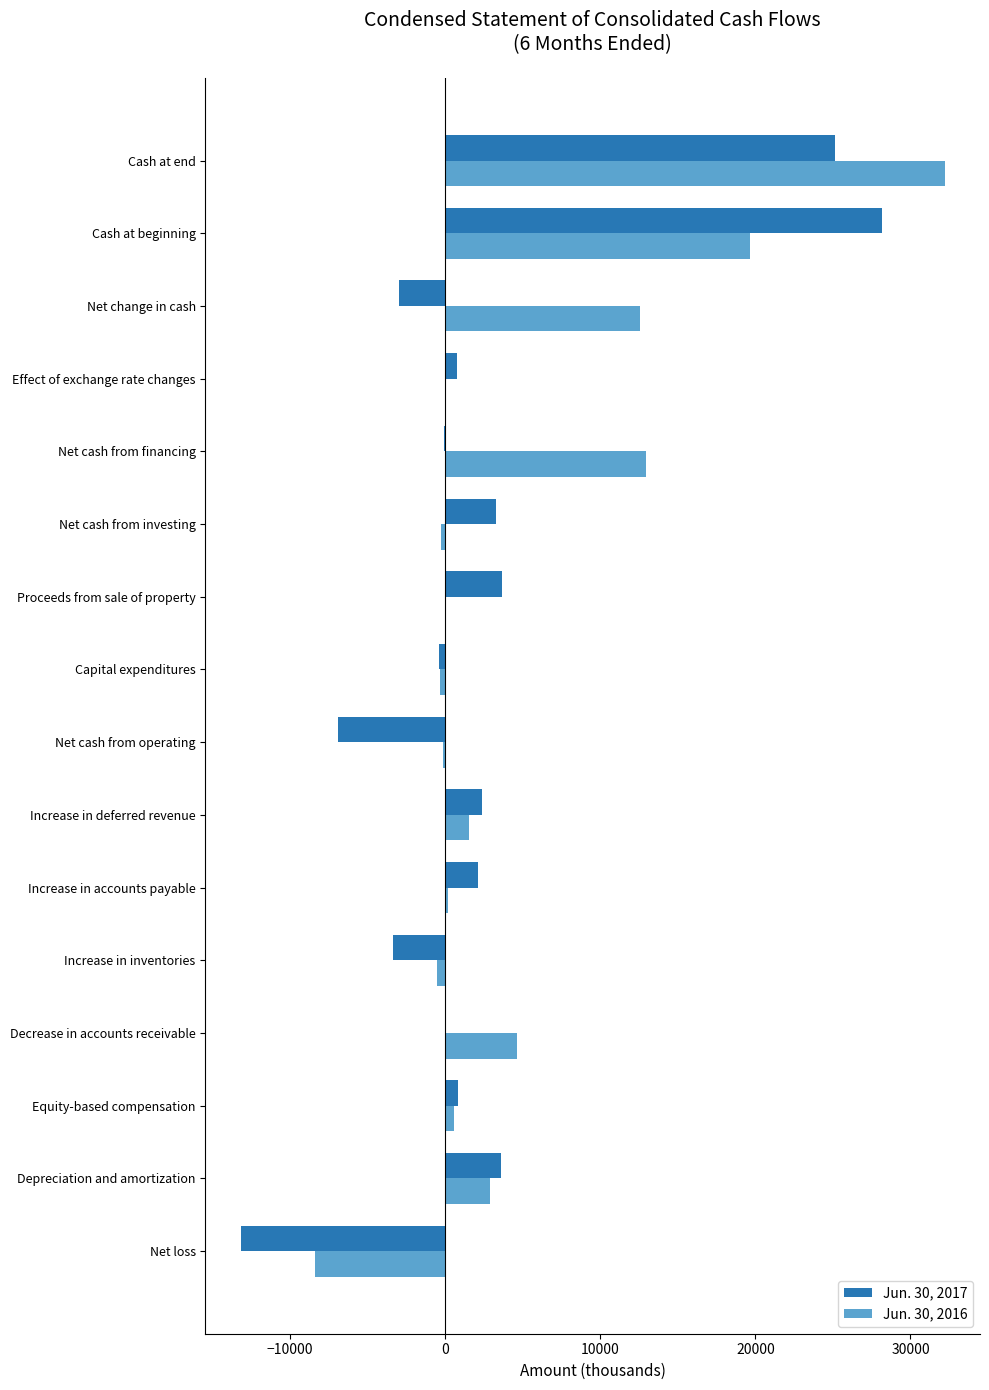

Is it true that Jun. 30, 2016 equals 12341 at Cash at beginning?

False